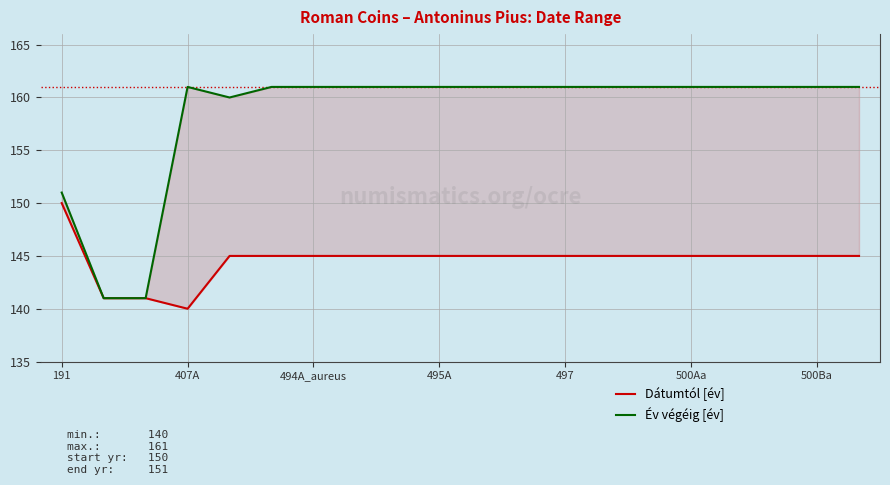

What is the difference between the maximum and minimum values in the Év végéig [év] series?

20